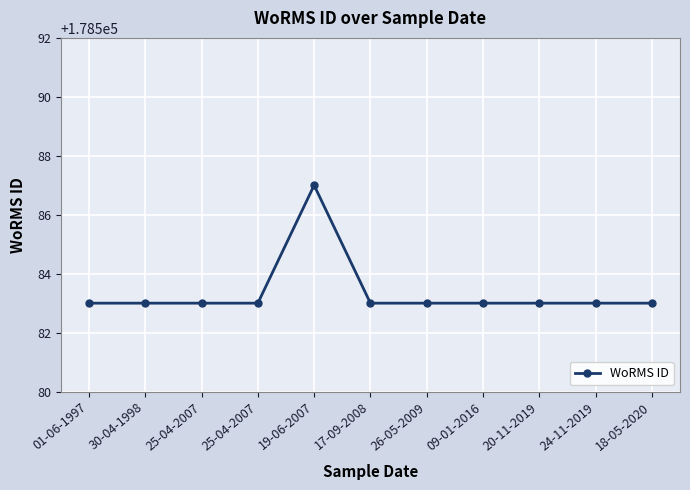

How many lines are shown in the chart?

1